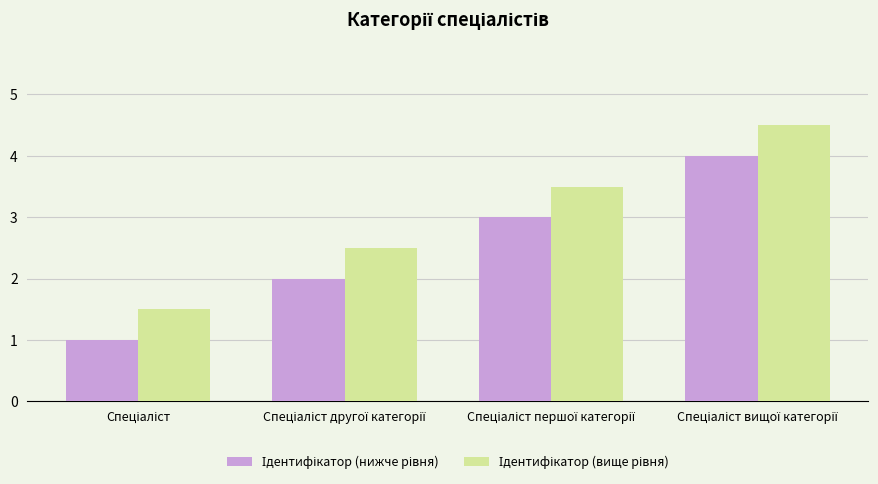

What is the maximum value shown in the chart?

4.5